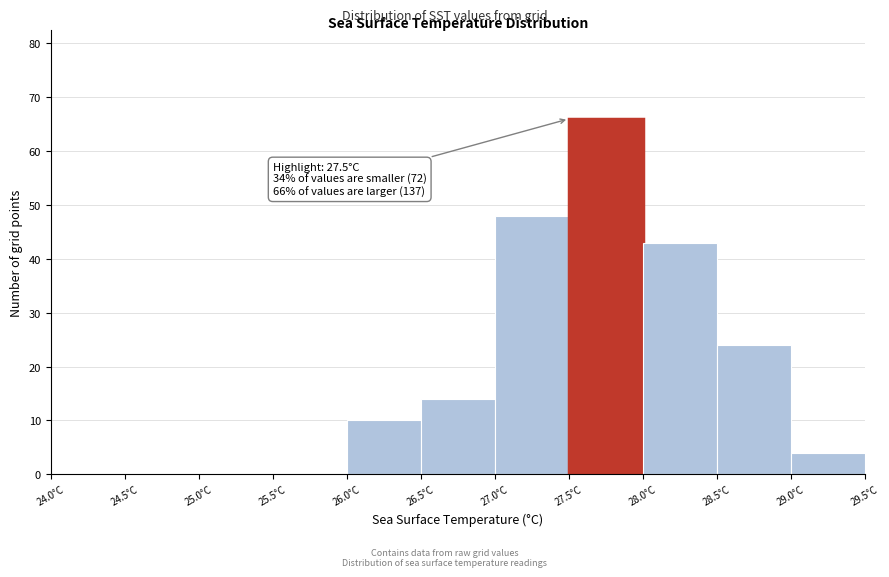

Which range on the x-axis has the tallest bar?

27.5 to 28.0